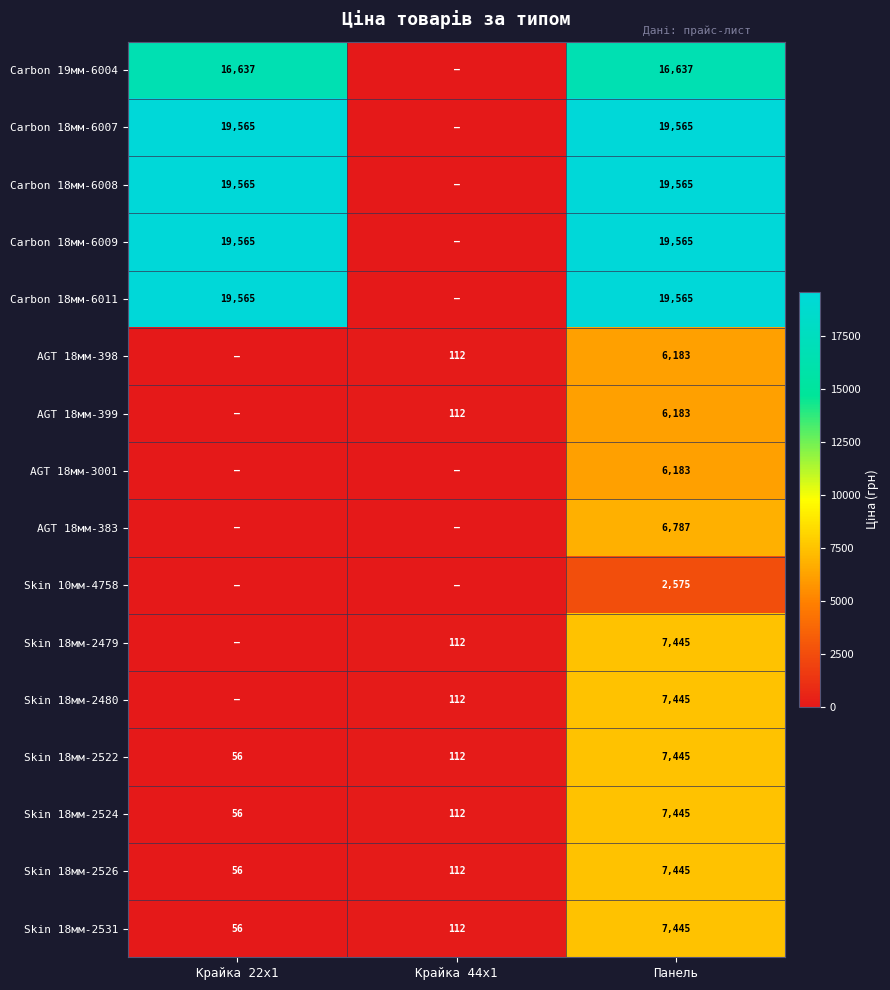

The value of Skin 18мм-2480 at Панель is 7445. True or false?

True